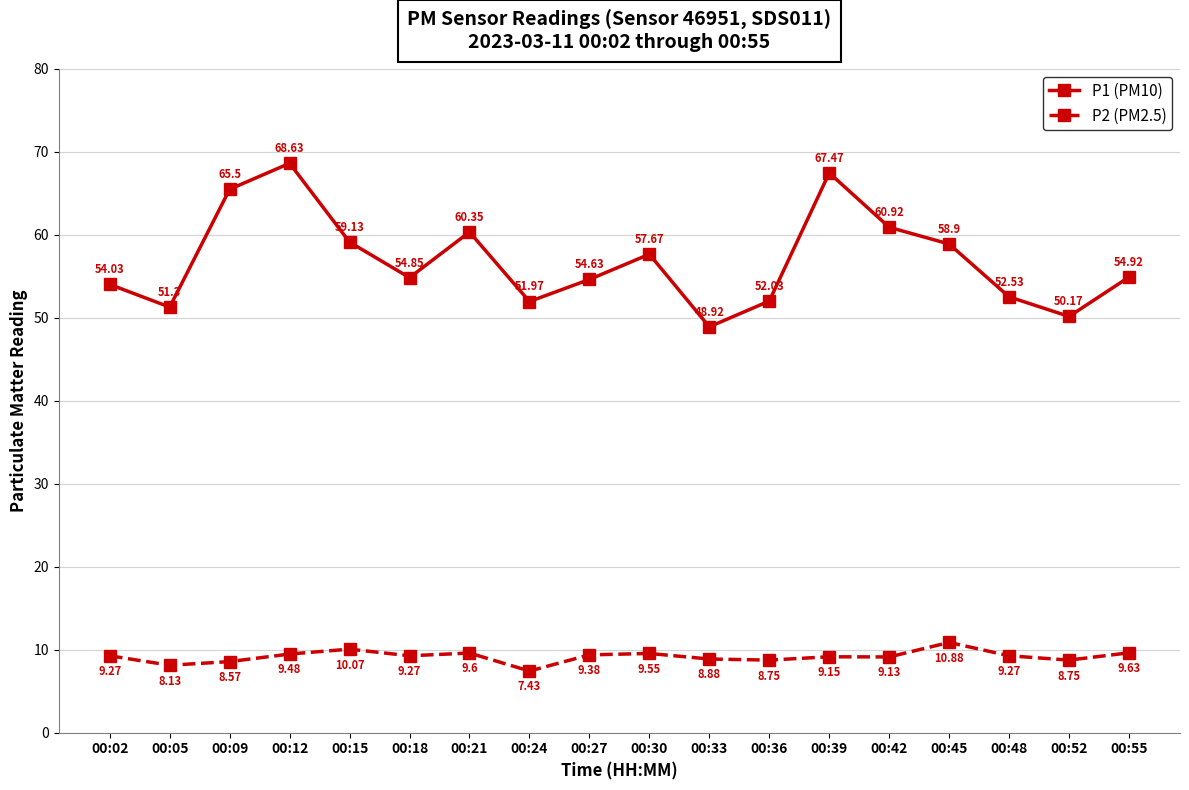

What is the highest value of the P2 (PM2.5) series?

10.9